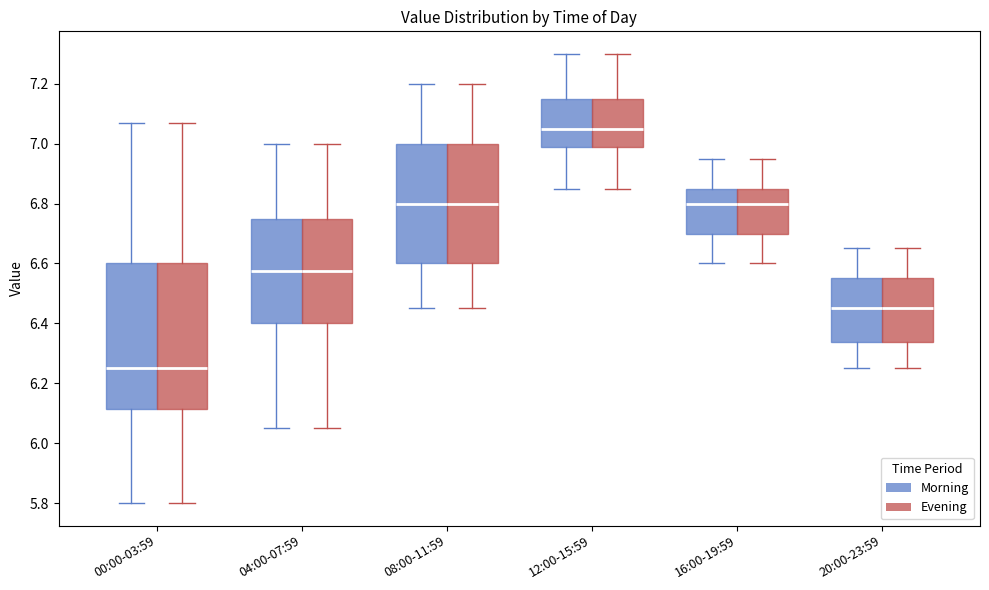

Where is the upper edge of the box for 08:00-11:59 (Morning) on the y-axis? The values are not printed on the chart, so give them approximately, as read against the axis.

7.00